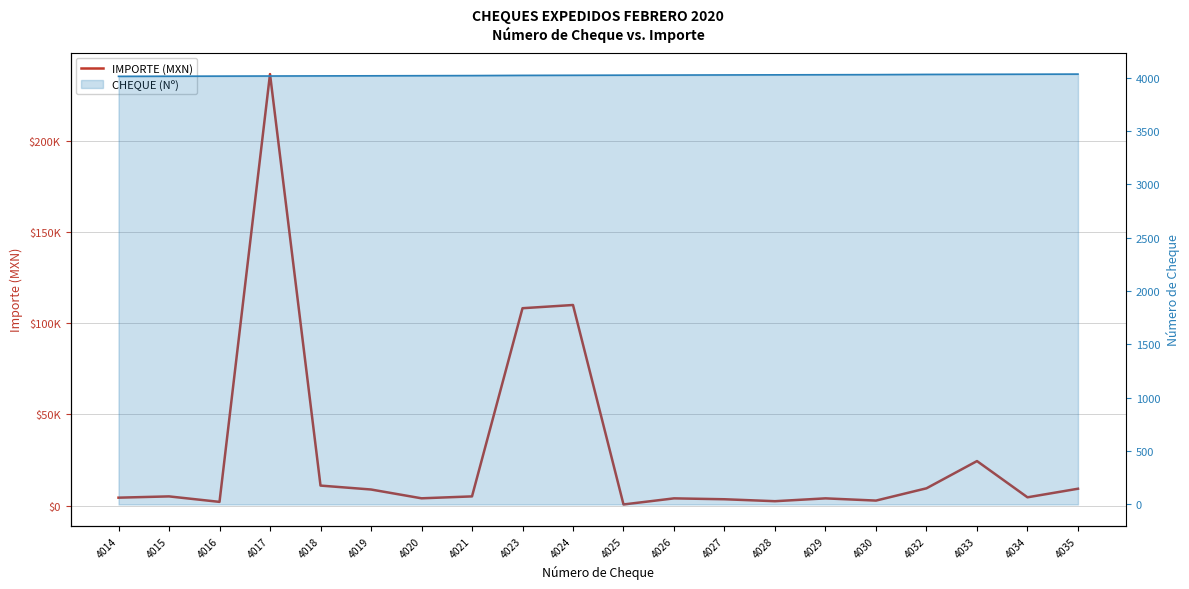

Rank the categories by IMPORTE (MXN) value from lowest to highest.

4025, 4016, 4028, 4030, 4027, 4026, 4029, 4020, 4014, 4034, 4015, 4021, 4019, 4035, 4032, 4018, 4033, 4023, 4024, 4017